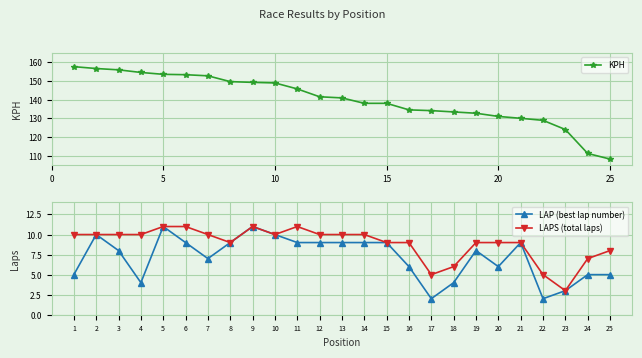

What is the average value of the LAPS (total laps) series?

9